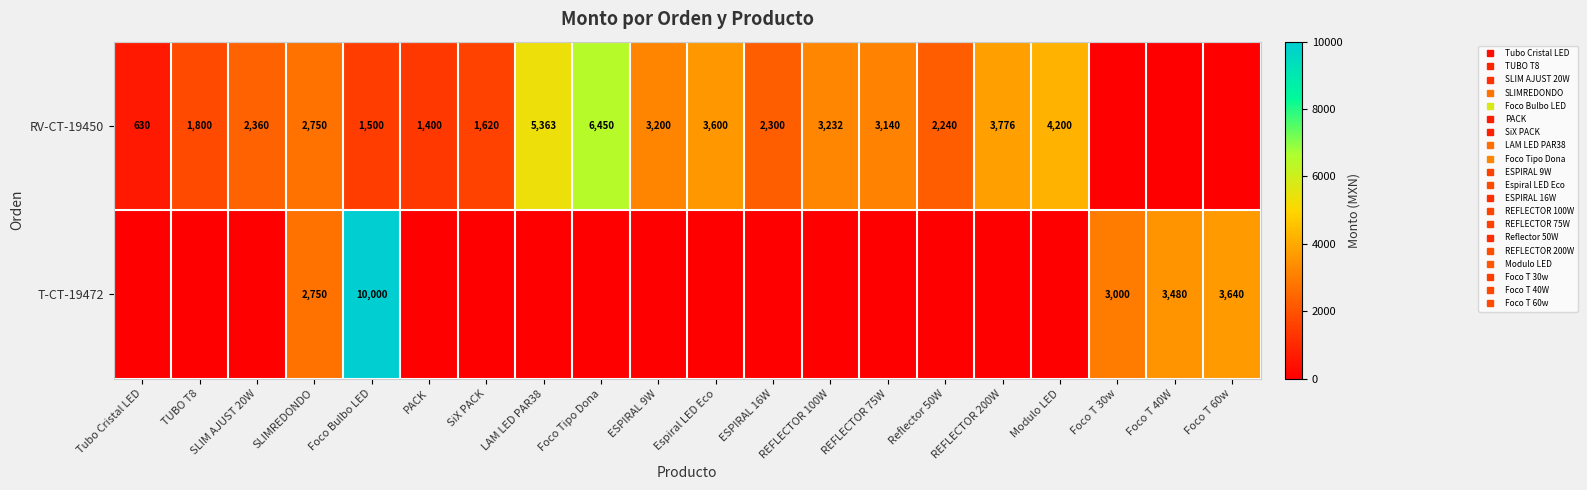

What is the sum of all T-CT-19472 values?

22870